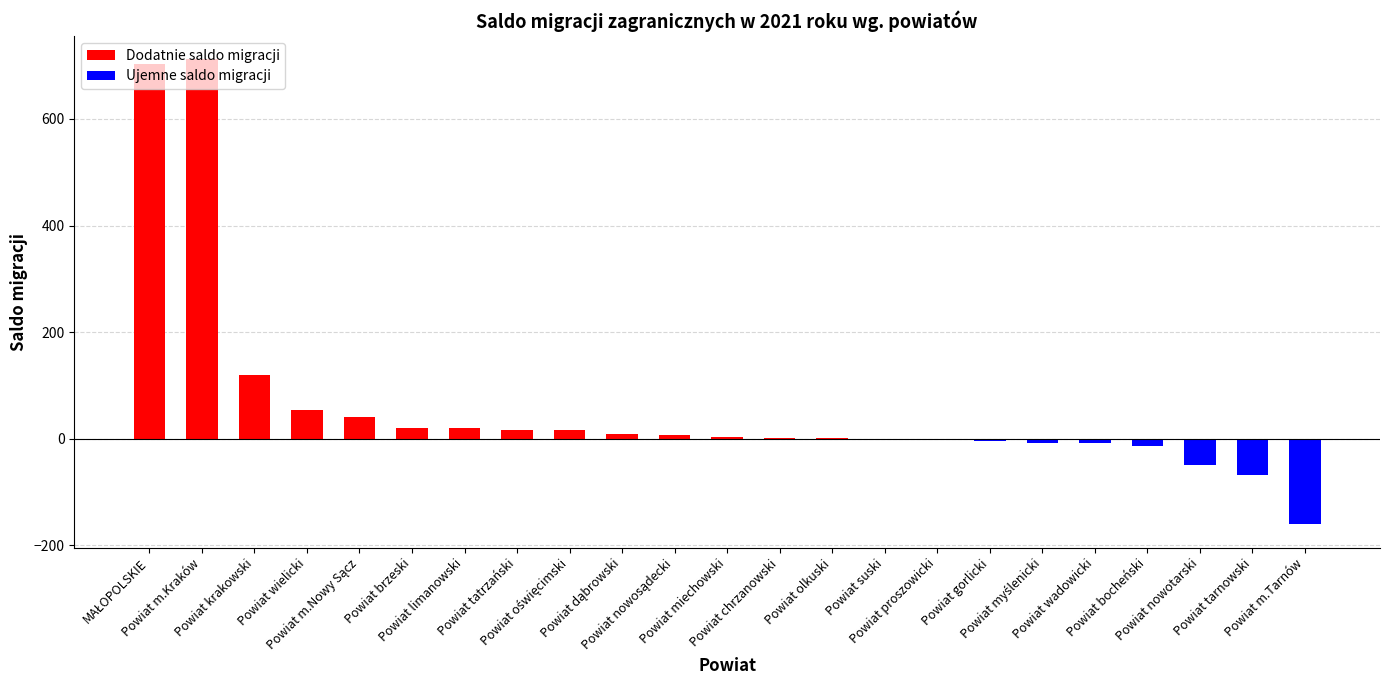

What is the greatest value displayed?

712